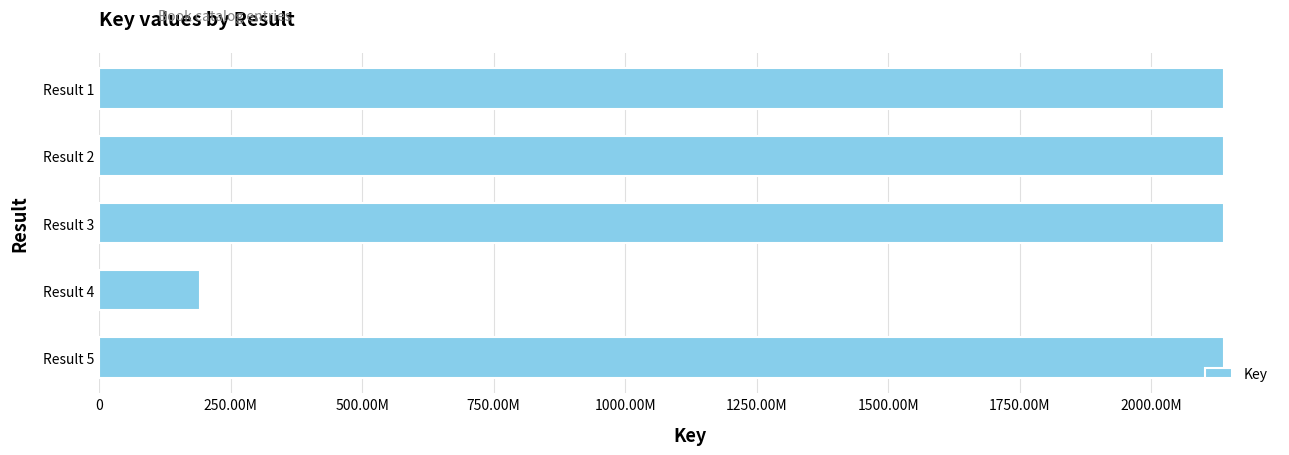

What is the difference between the second highest and minimum values?

1946752696